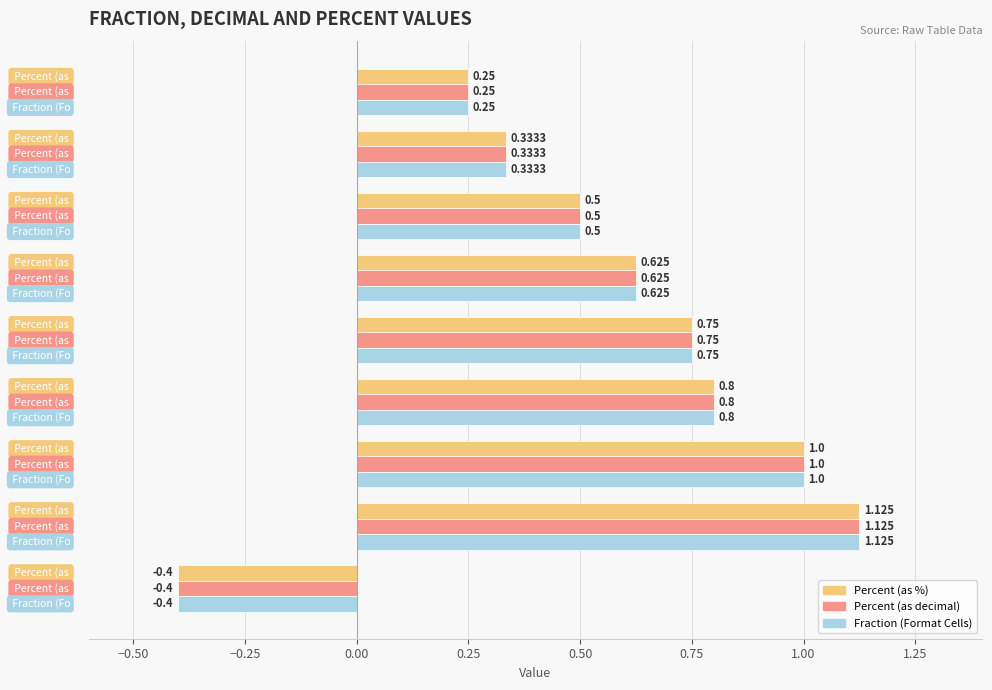

What is the minimum value for Percent (as %)?

-0.4